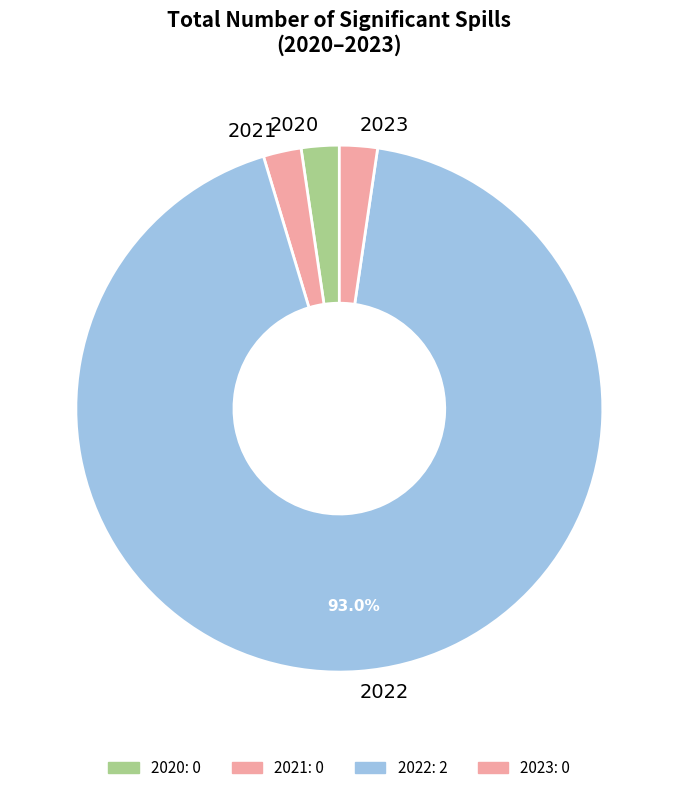

Between 2020 and 2022, which is larger?

2022